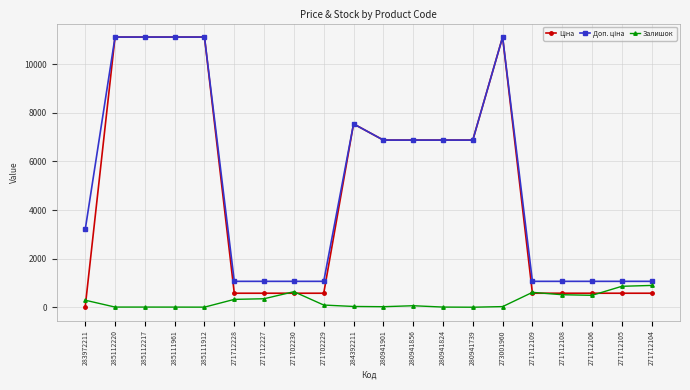

What is the total value across all series at 271712104?

2566.4